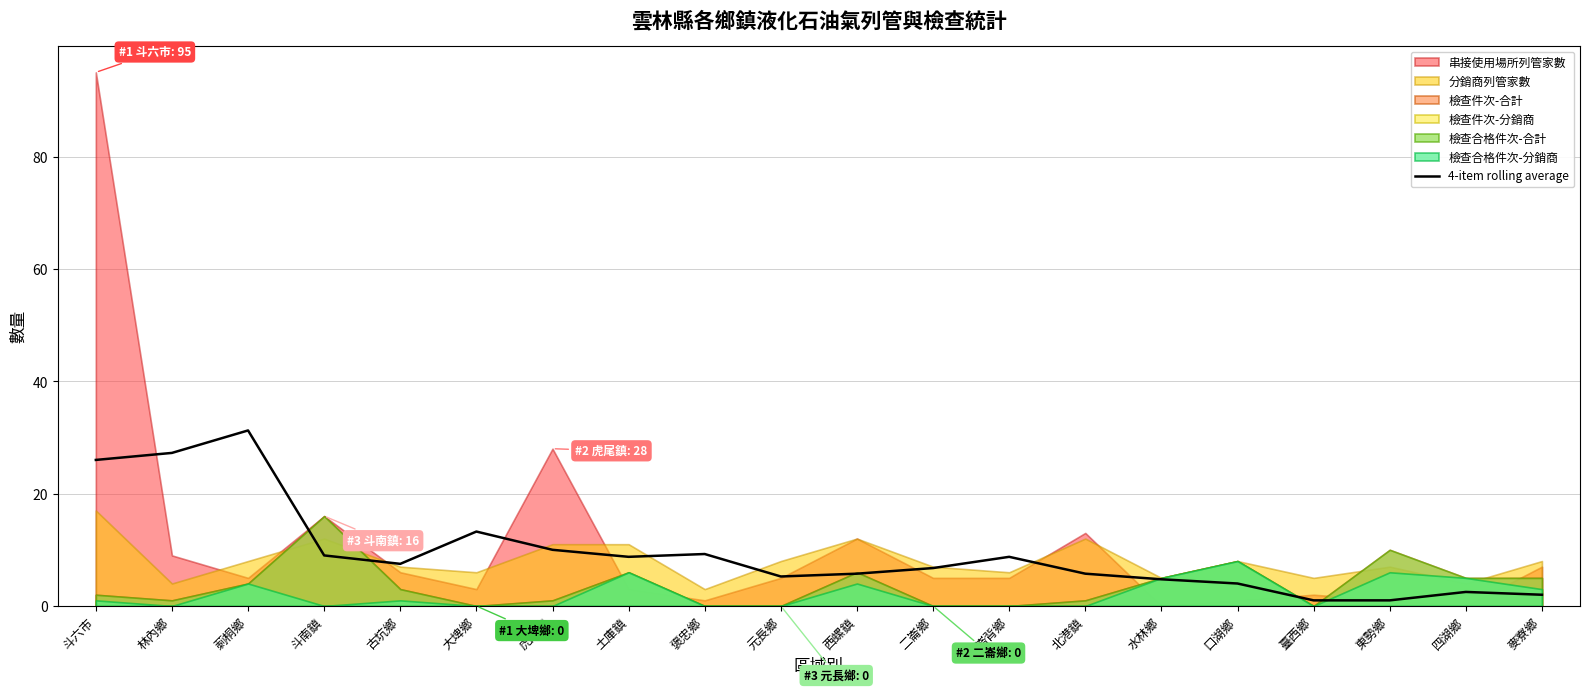

How many points are lower than both their immediate neighbors (excluding endpoints)?

3